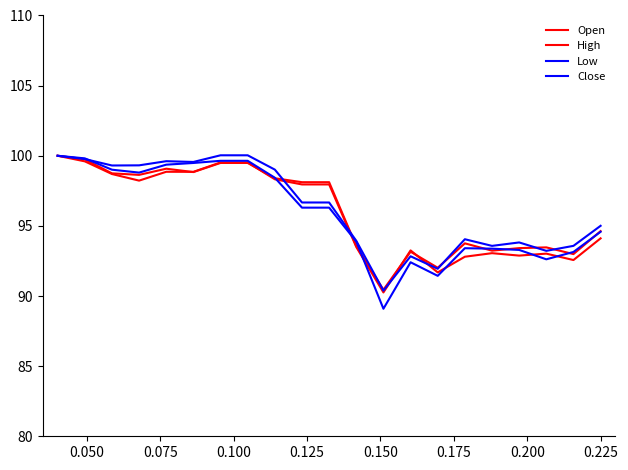

How many lines are shown in the chart?

4